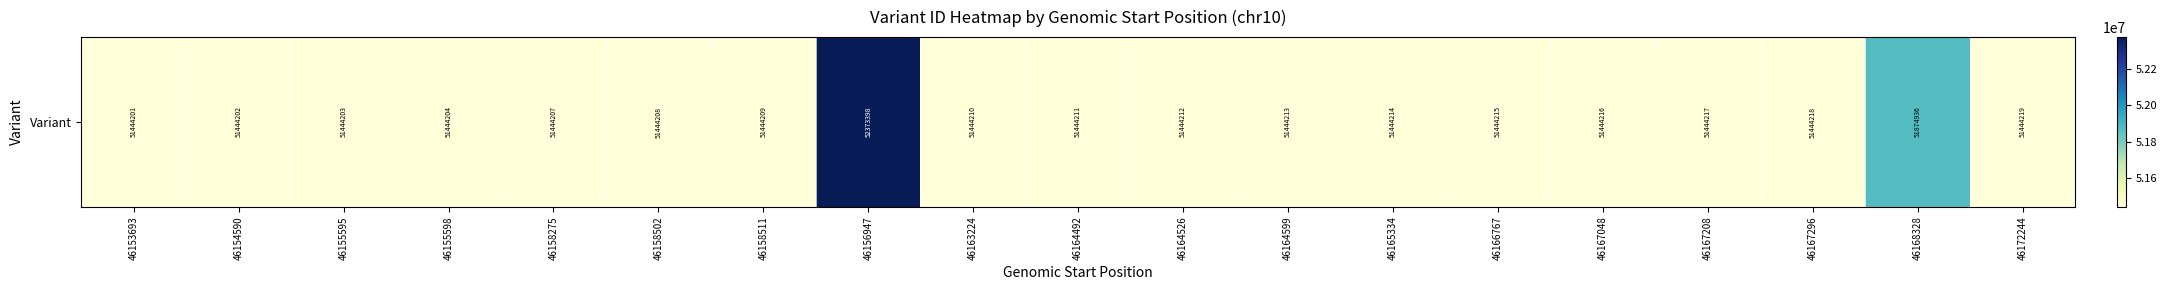

What is the average value?

51515785